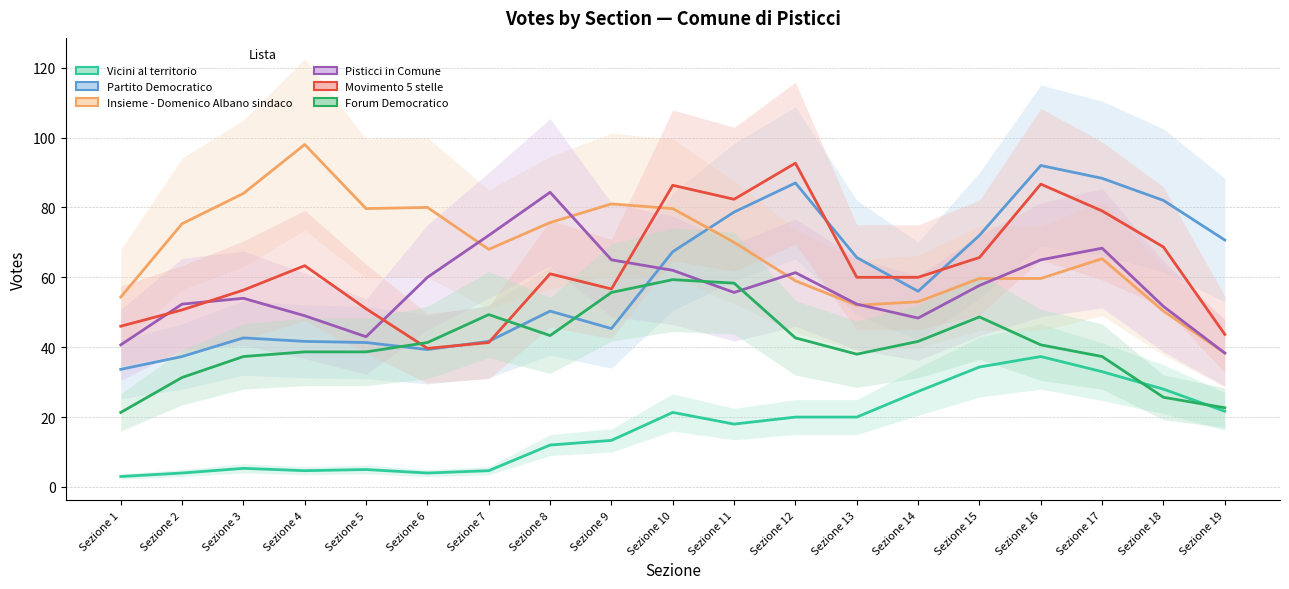

At how many categories does at least one series exceed 74?

13